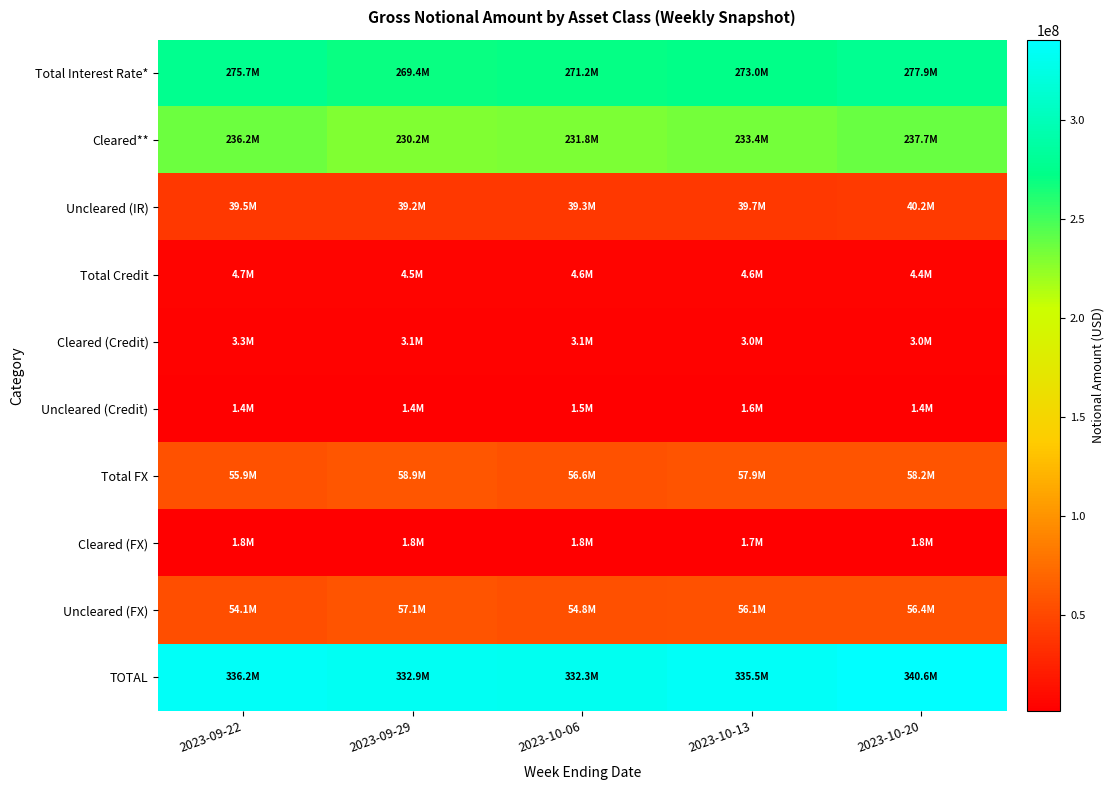

Reading left to right, extract all data points from this chart.

Total Interest Rate*: 2023-09-22=275707241	2023-09-29=269445676	2023-10-06=271155023	2023-10-13=273012573	2023-10-20=277945690
Cleared**: 2023-09-22=236207690	2023-09-29=230241569	2023-10-06=231849810	2023-10-13=233352790	2023-10-20=237716196
Uncleared (IR): 2023-09-22=39499552	2023-09-29=39204107	2023-10-06=39305213	2023-10-13=39659783	2023-10-20=40229493
Total Credit: 2023-09-22=4667915	2023-09-29=4538113	2023-10-06=4553564	2023-10-13=4598222	2023-10-20=4448452
Cleared (Credit): 2023-09-22=3300103	2023-09-29=3119486	2023-10-06=3059188	2023-10-13=3034765	2023-10-20=3026165
Uncleared (Credit): 2023-09-22=1367812	2023-09-29=1418627	2023-10-06=1494377	2023-10-13=1563457	2023-10-20=1422288
Total FX: 2023-09-22=55870250	2023-09-29=58882436	2023-10-06=56569583	2023-10-13=57886202	2023-10-20=58247774
Cleared (FX): 2023-09-22=1783190	2023-09-29=1771030	2023-10-06=1757625	2023-10-13=1749092	2023-10-20=1839550
Uncleared (FX): 2023-09-22=54087060	2023-09-29=57111406	2023-10-06=54811958	2023-10-13=56137110	2023-10-20=56408224
TOTAL: 2023-09-22=336245406	2023-09-29=332866226	2023-10-06=332278171	2023-10-13=335496997	2023-10-20=340641916